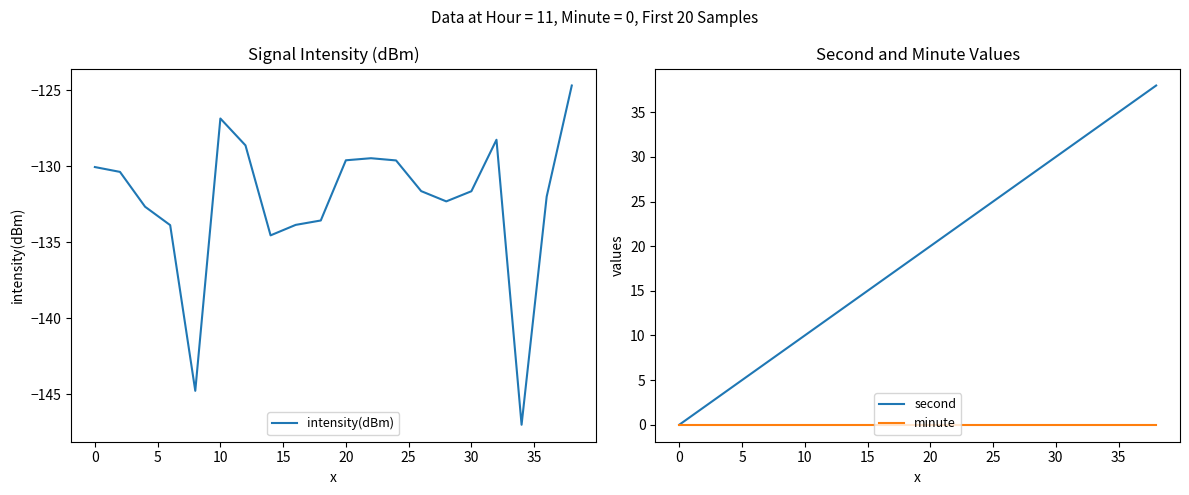

Is it true that second equals 17 at 0?

False